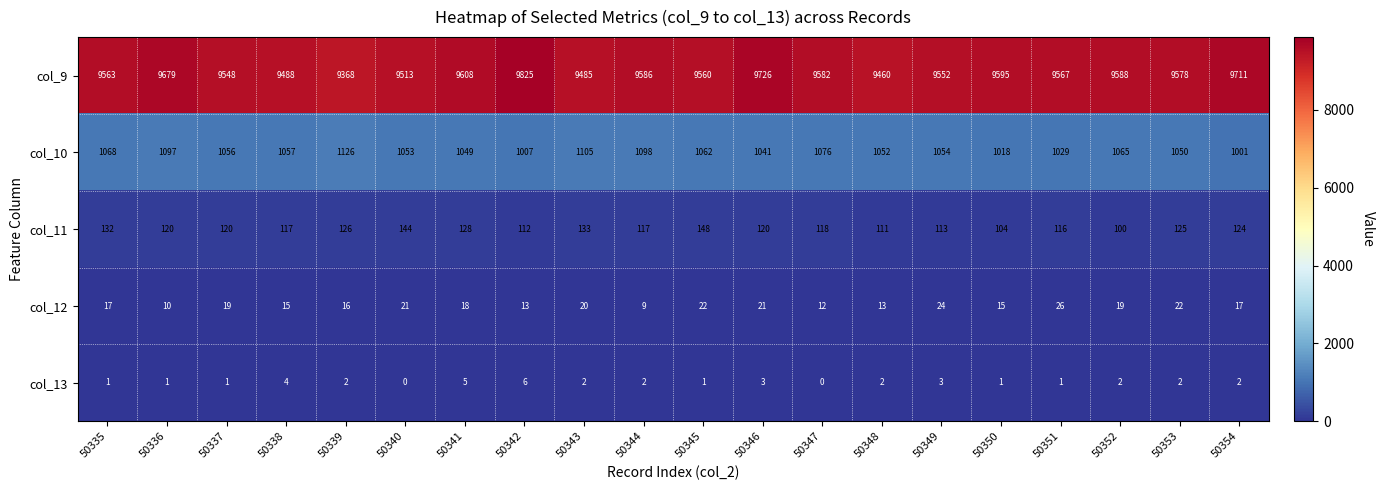

Rank the series at 50343 from lowest to highest value.

col_13, col_12, col_11, col_10, col_9